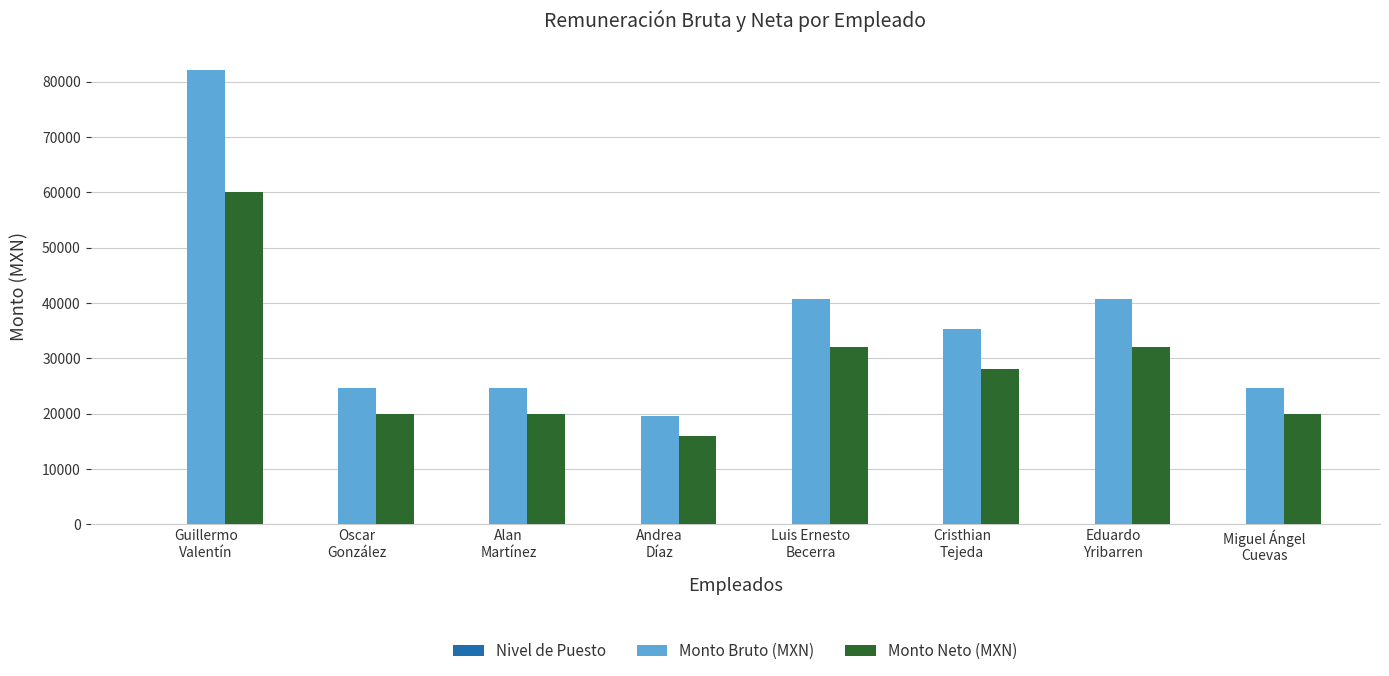

What is the maximum value shown in the chart?

82013